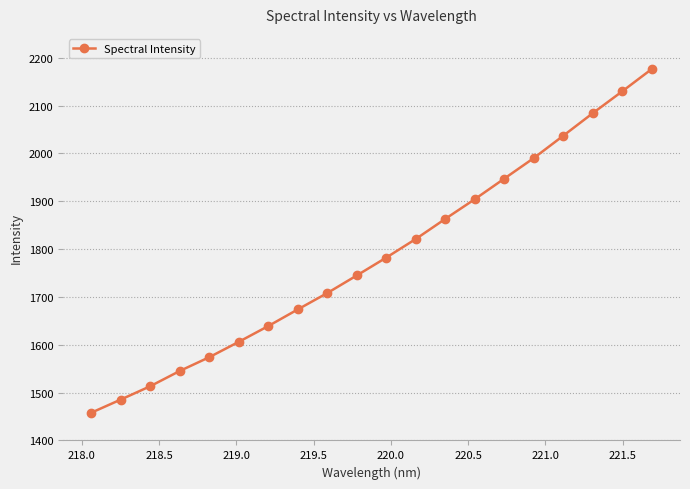

What is the difference between the maximum and minimum values?

719.0